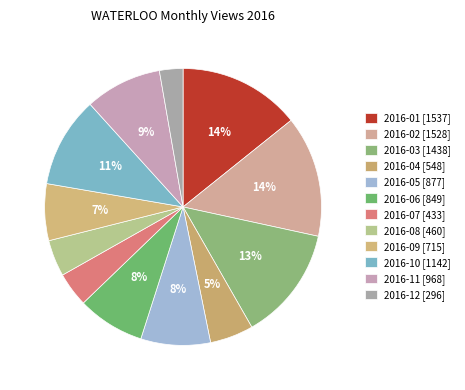

To the nearest percent, what is the difference between the 2016-02 and 2016-03 slice percentages?

1%